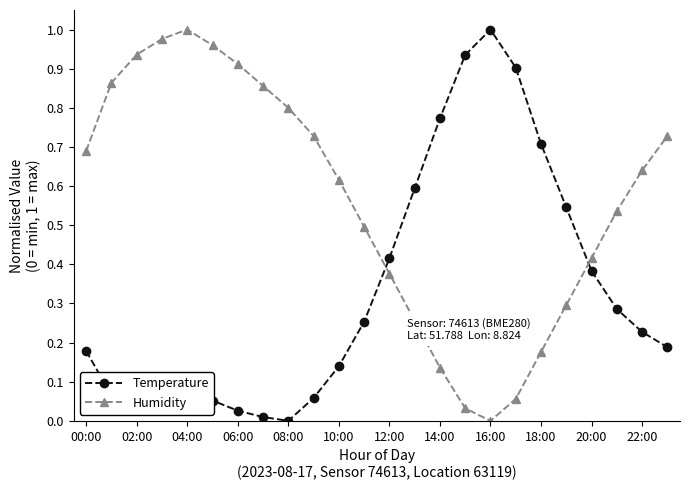

How many interior local peaks does the Humidity series have?

1